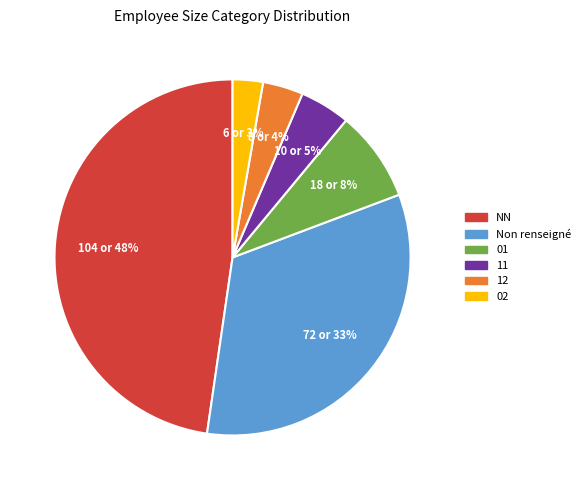

To the nearest percent, what is the average slice percentage?

17%